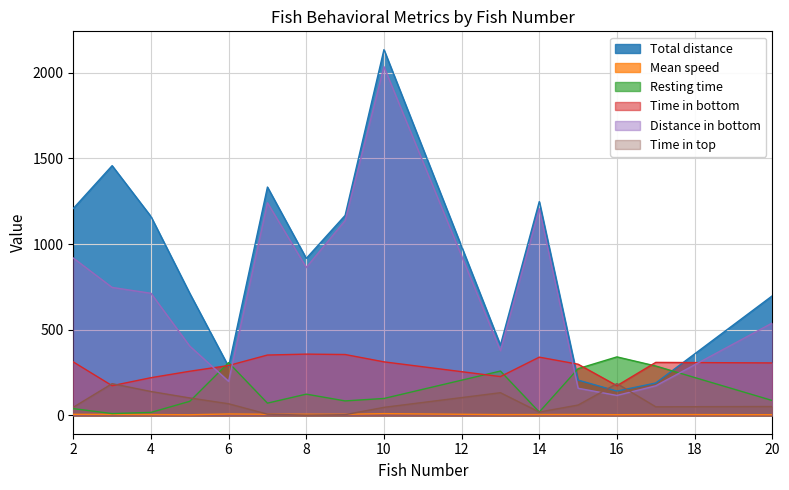

How many values in the Time in bottom series exceed 306?

8